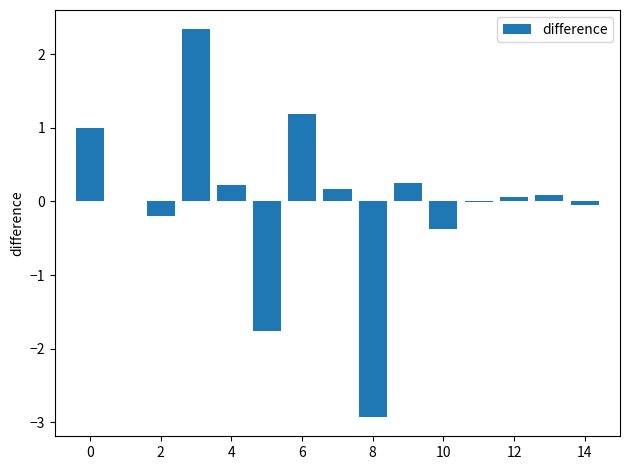

What is the maximum value shown in the chart?

2.3